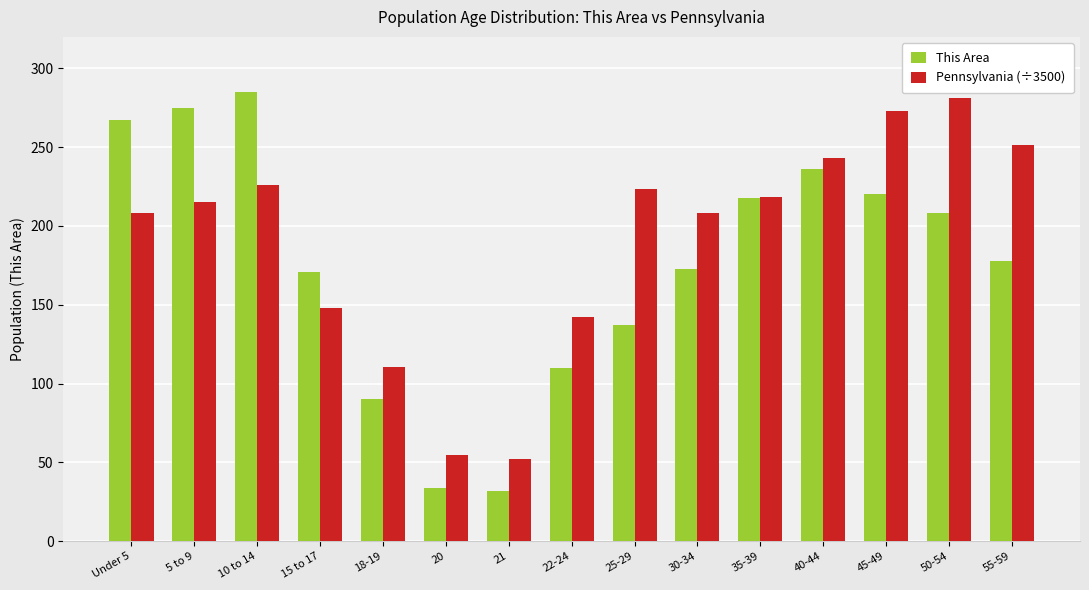

What is the value of the Pennsylvania (÷3500) bar at the 12th from the left?

243.3